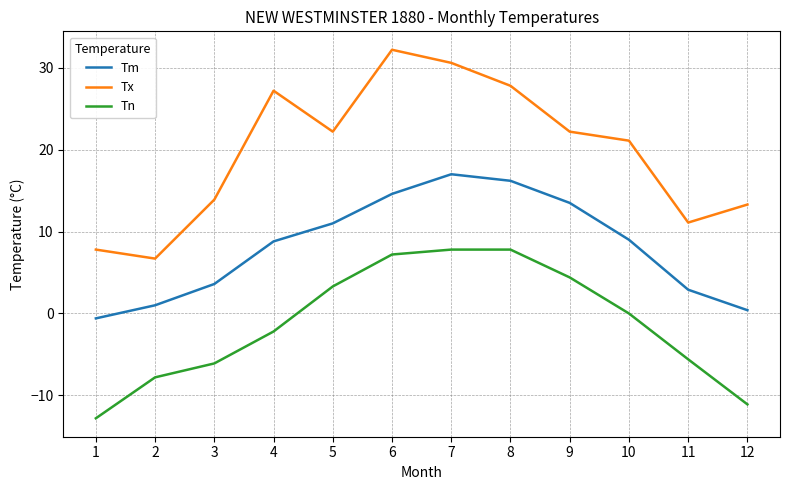

Which series has the widest spread of values?

Tx